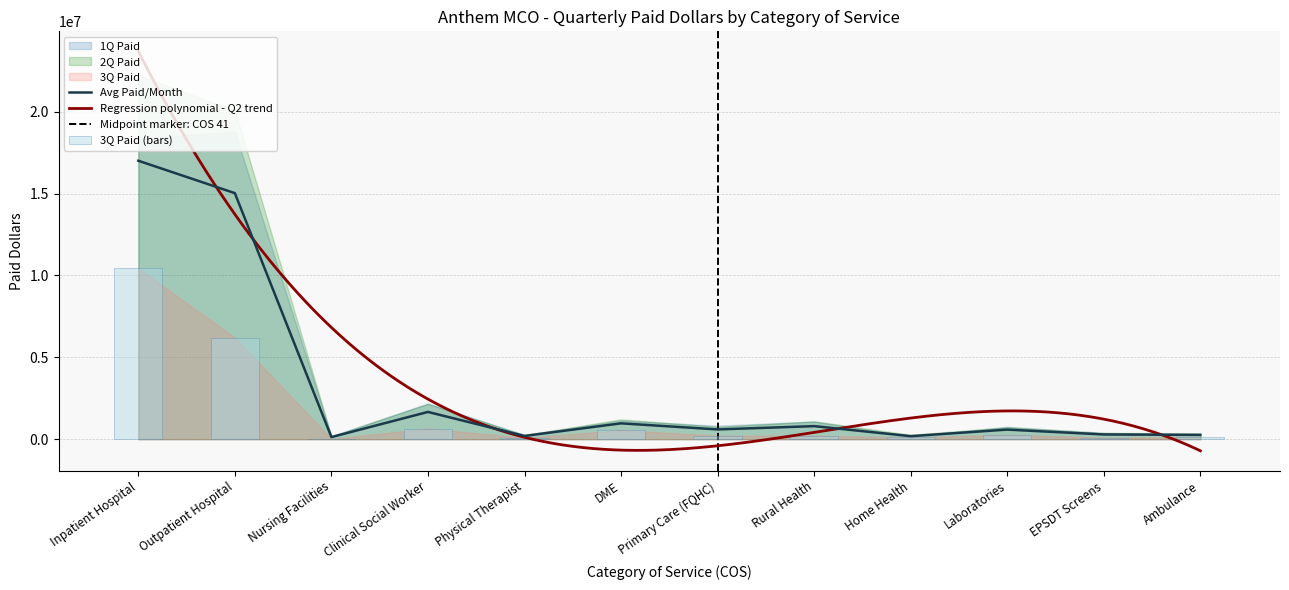

Is it true that Avg Paid/Month equals 9390828.9 at Outpatient Hospital?

False